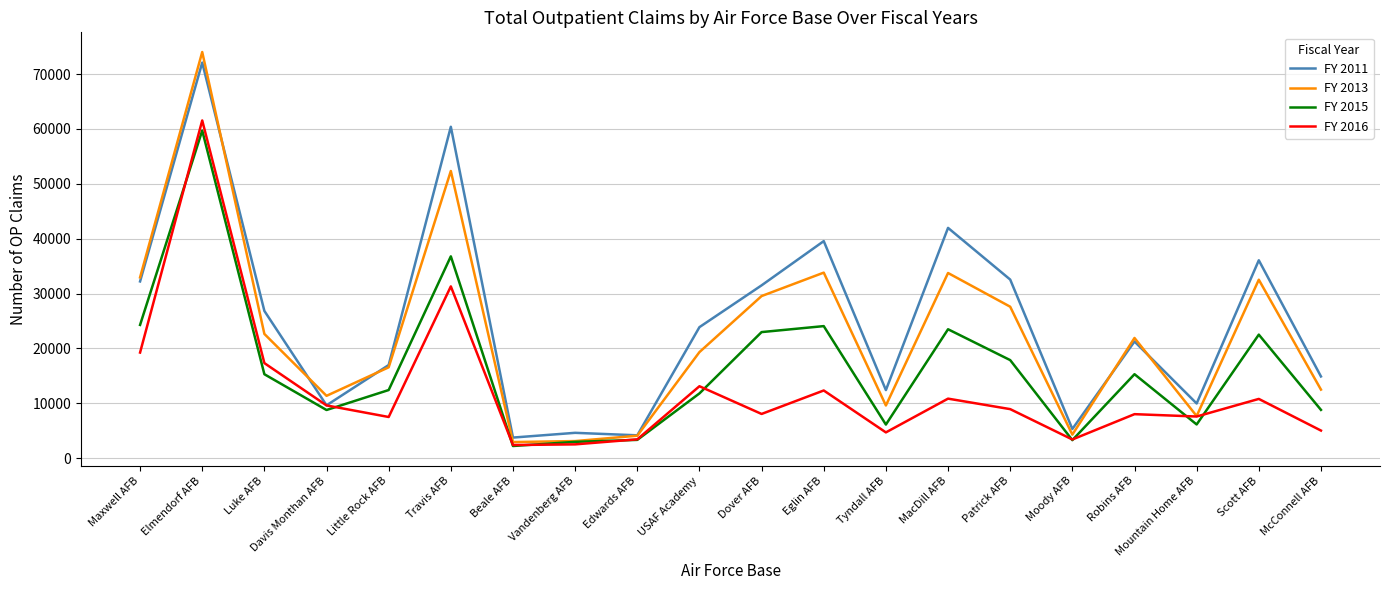

Rank the series by their average value, from highest to lowest.

FY 2011, FY 2013, FY 2015, FY 2016